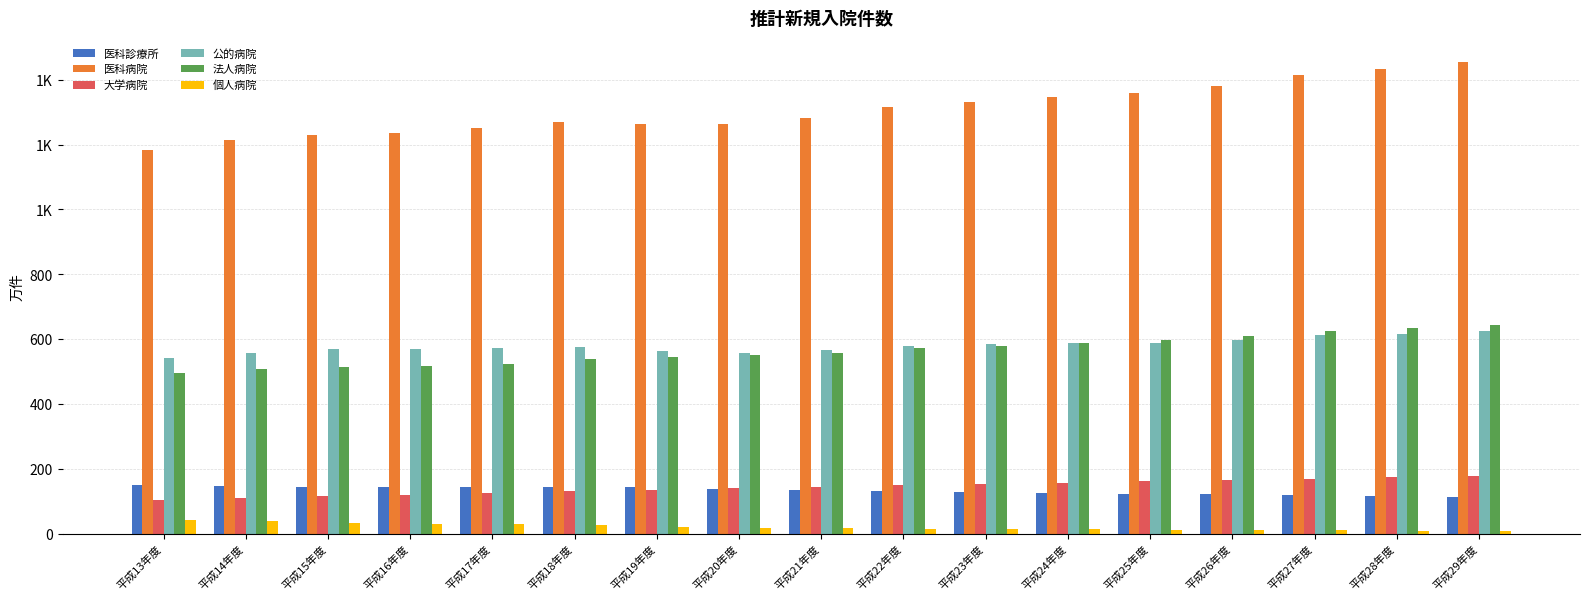

Does the chart contain stacked bars?

No